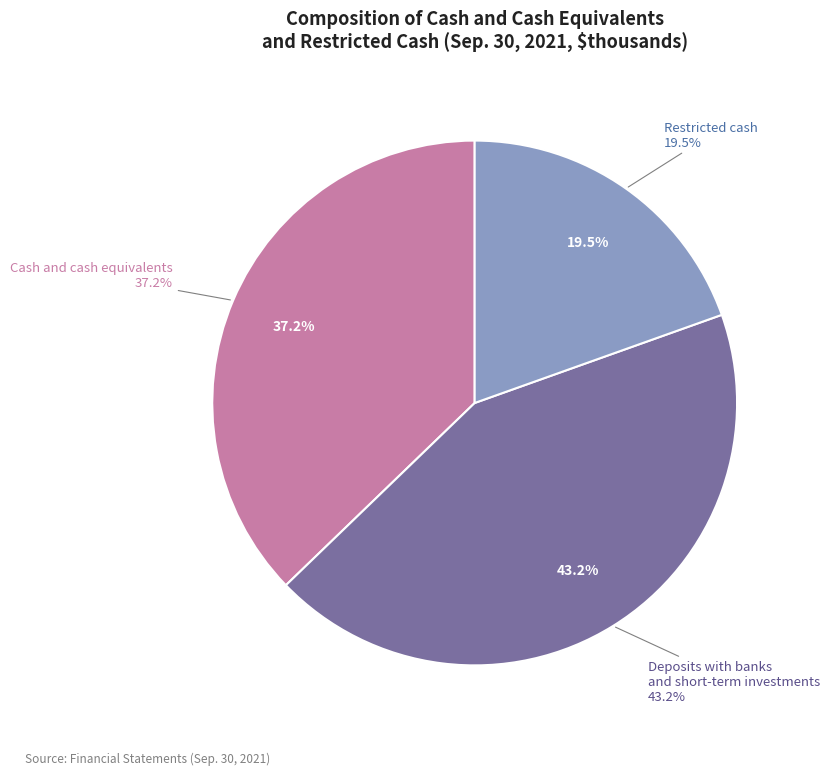

Rank the categories by value from lowest to highest.

Restricted cash, Cash and cash equivalents, Deposits with banks and short-term investments